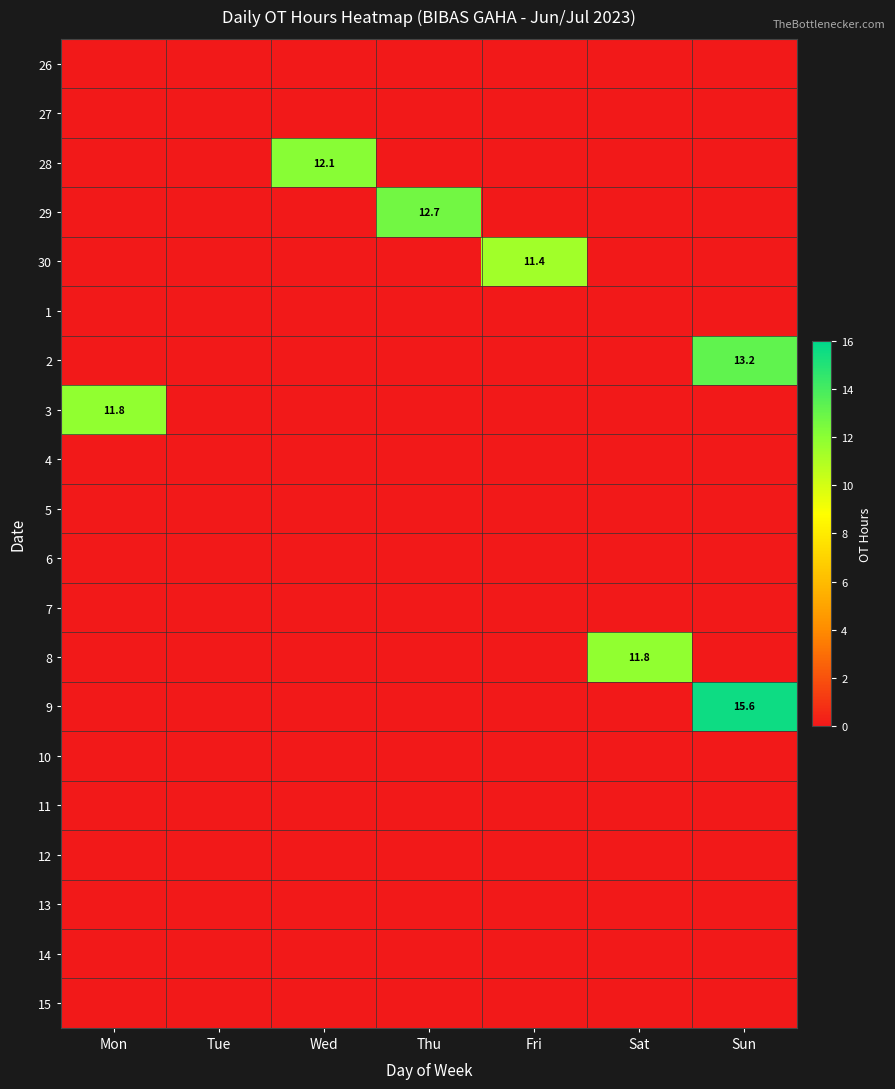

Which has a higher value, Thu or Sat?

Thu